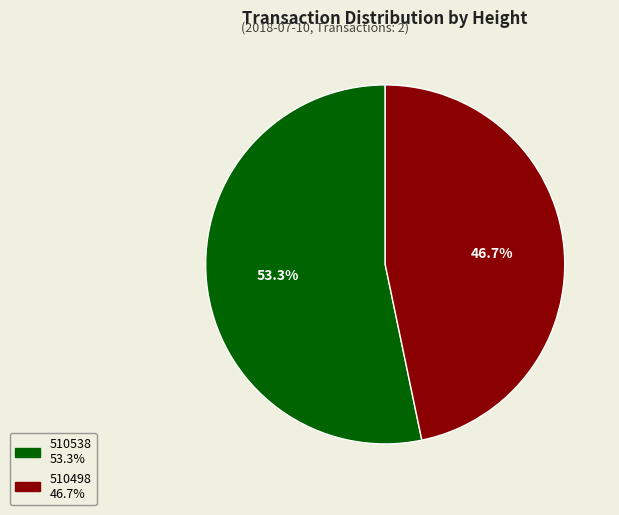

How many slices are in this pie chart?

2